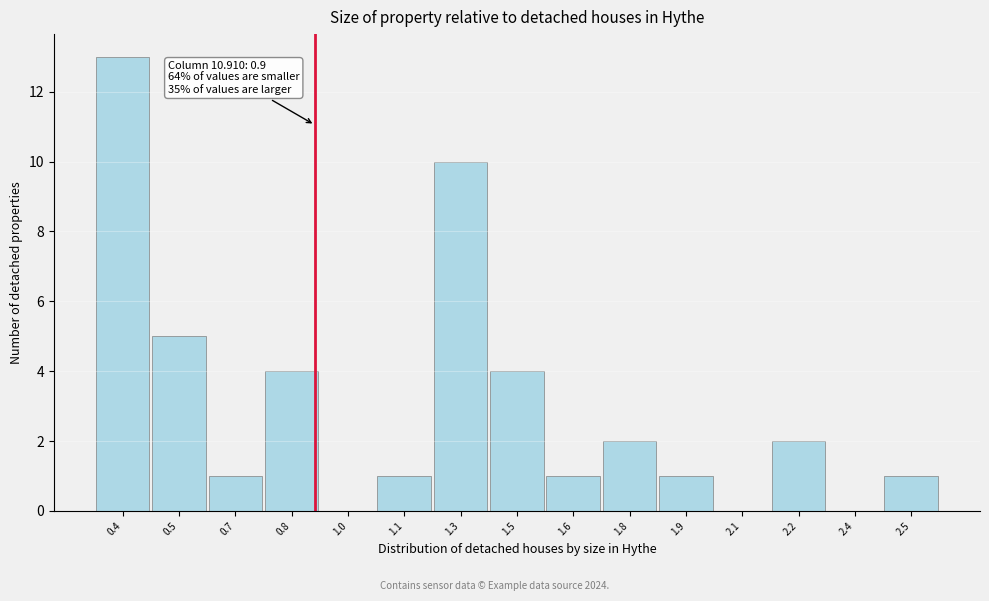

Reading left to right, extract all data points from this chart.

0.4=13	0.5=5	0.7=1	0.8=4	1.0=0	1.1=1	1.3=10	1.5=4	1.6=1	1.8=2	1.9=1	2.1=0	2.2=2	2.4=0	2.5=1